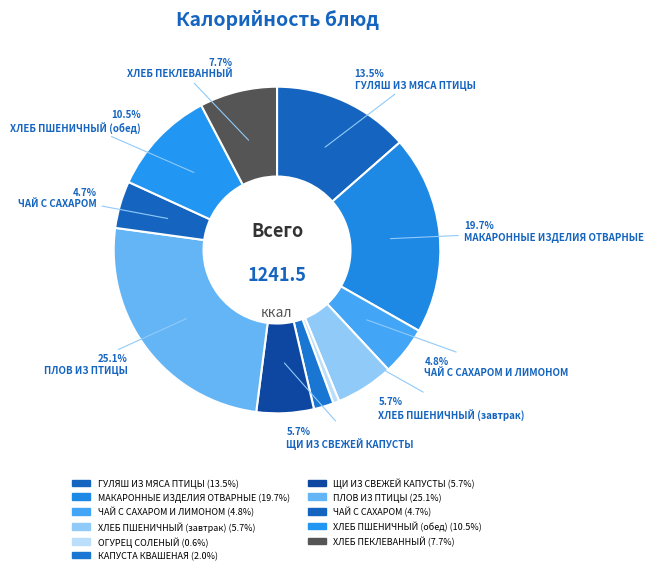

How many segments does this pie chart have?

11